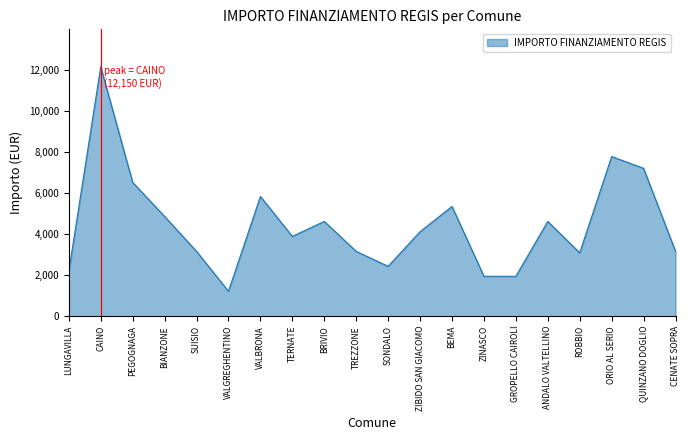

Where is the first local maximum?

CAINO